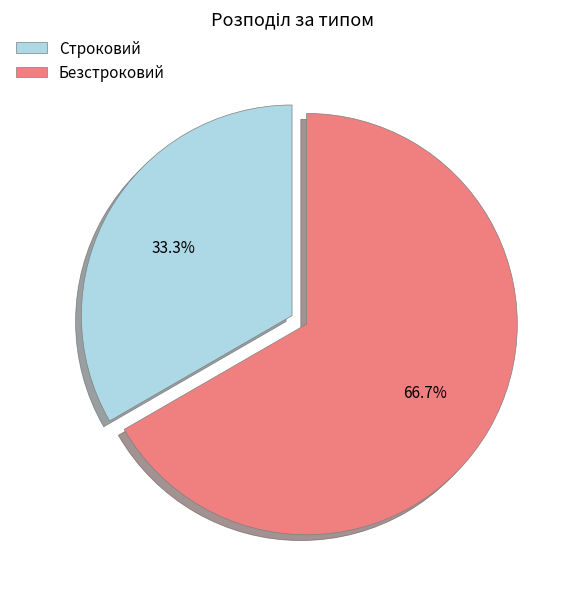

To the nearest percent, what portion does Безстроковий represent?

67%